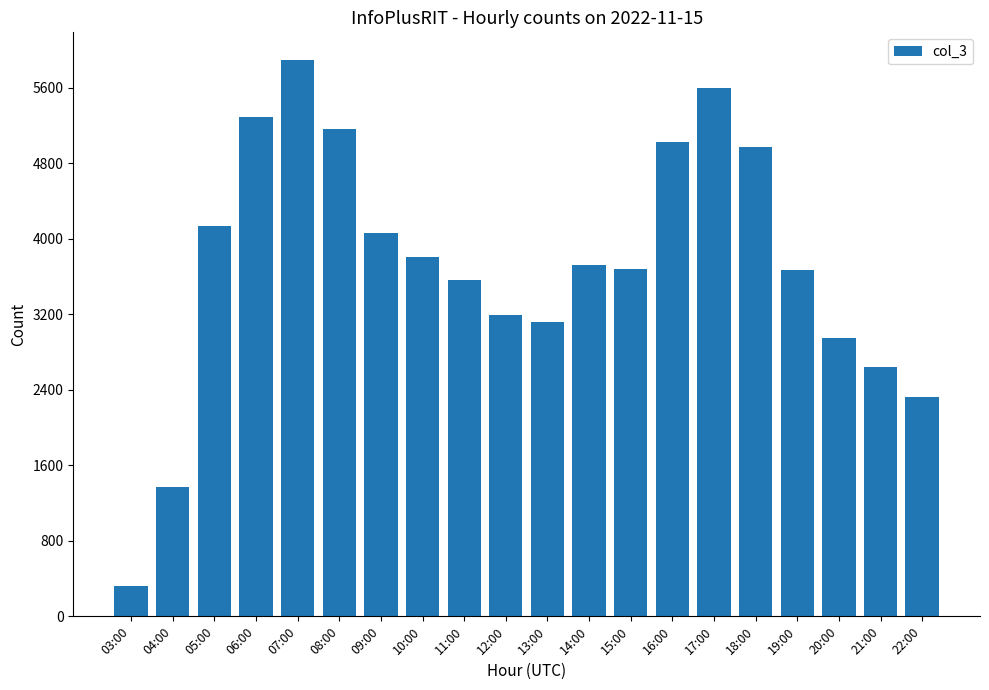

What is the minimum value shown in the chart?

320